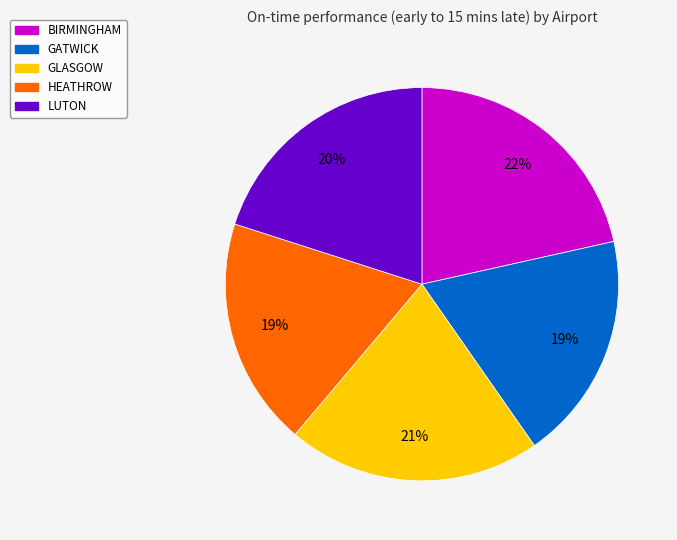

How many slices are in this pie chart?

5